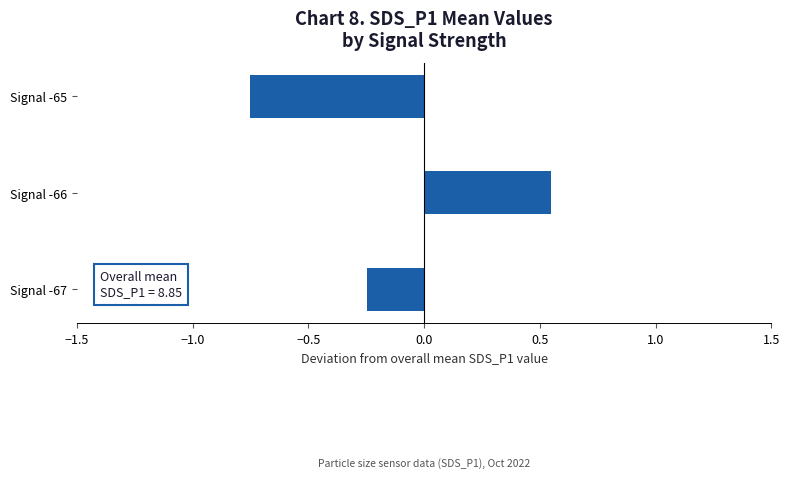

Count the number of categories in the chart.

3